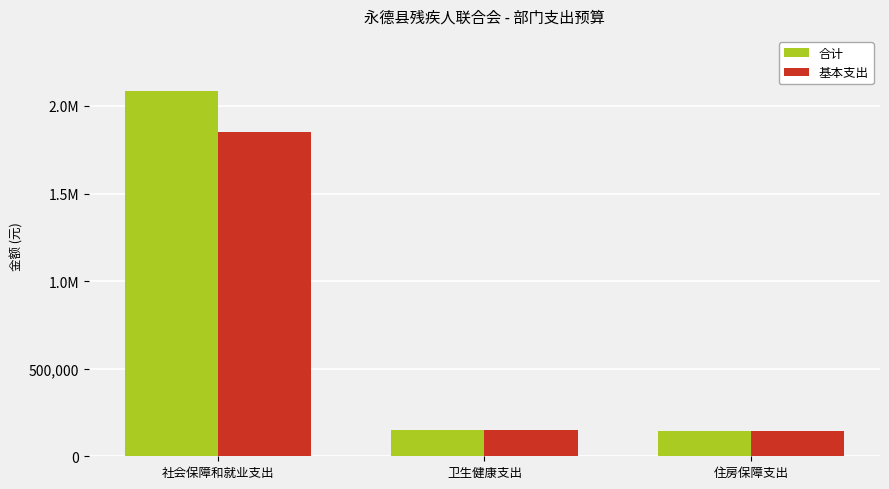

What are all the series names shown in the legend?

合计, 基本支出